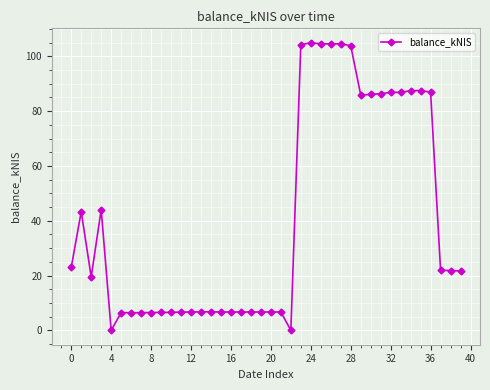

What is the sum of all values?

1629.0